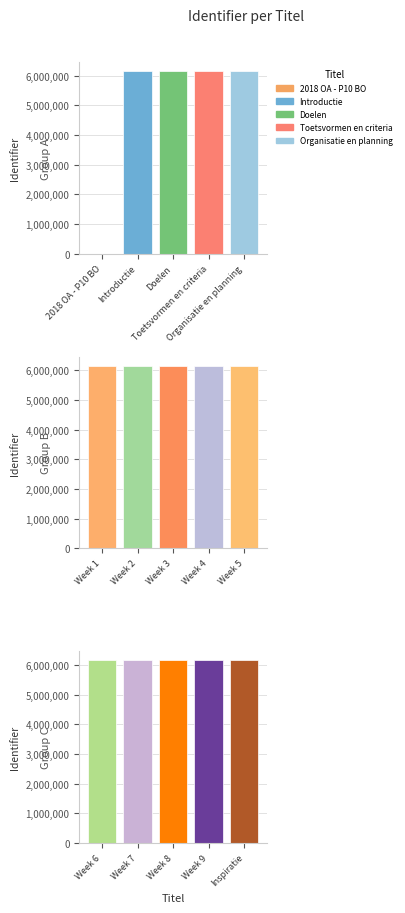

True or false: the data shows 6156933 at Doelen.

True